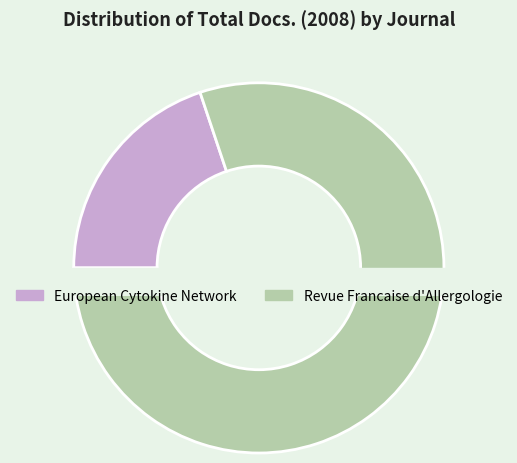

Is there a majority slice in this chart?

Yes